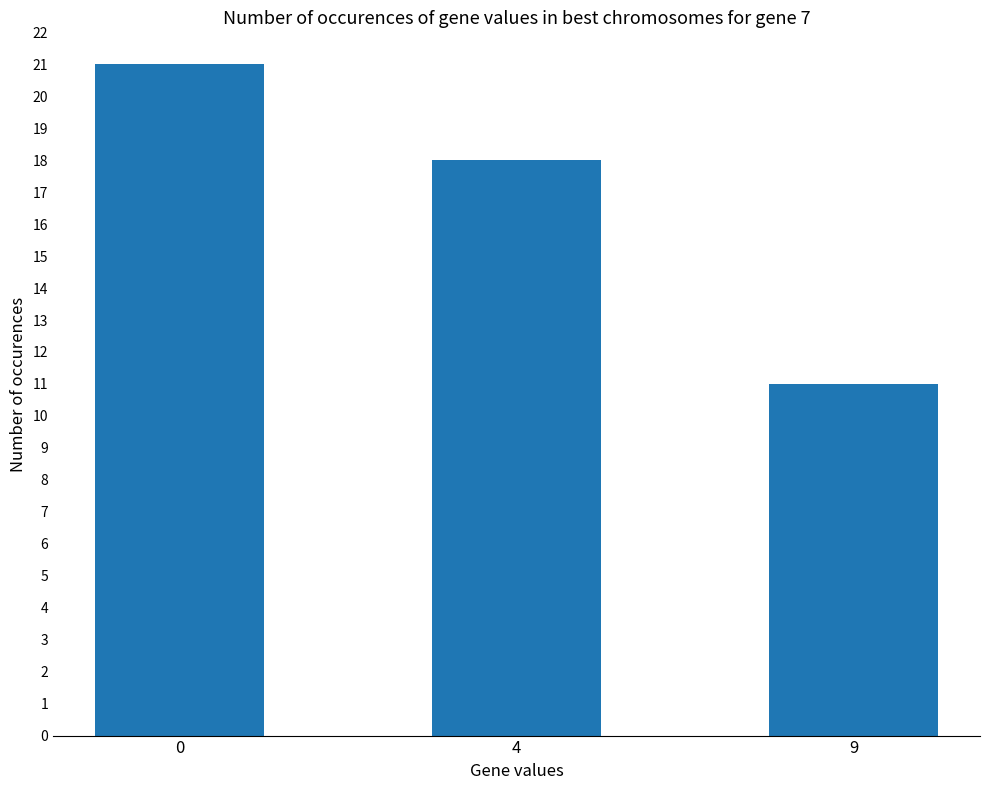

What is the difference between the maximum and second lowest values?

3